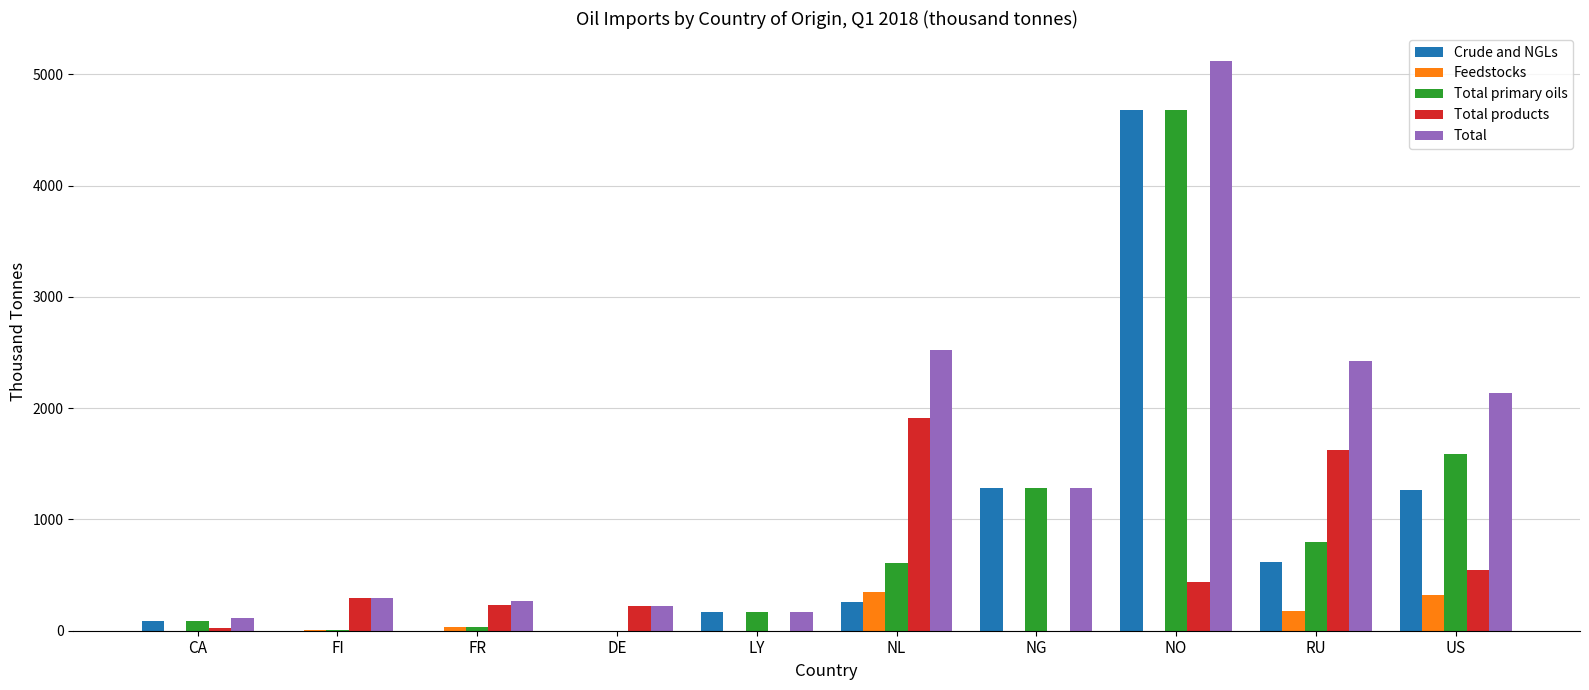

Does the chart contain stacked bars?

No